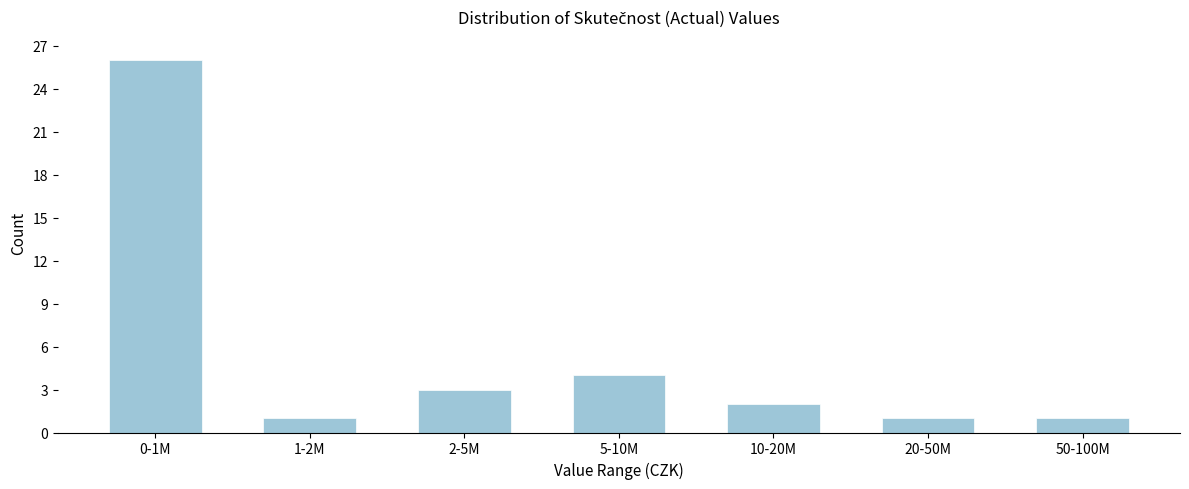

Reading left to right, list all the values displayed in this chart.

0-1M=26	1-2M=1	2-5M=3	5-10M=4	10-20M=2	20-50M=1	50-100M=1